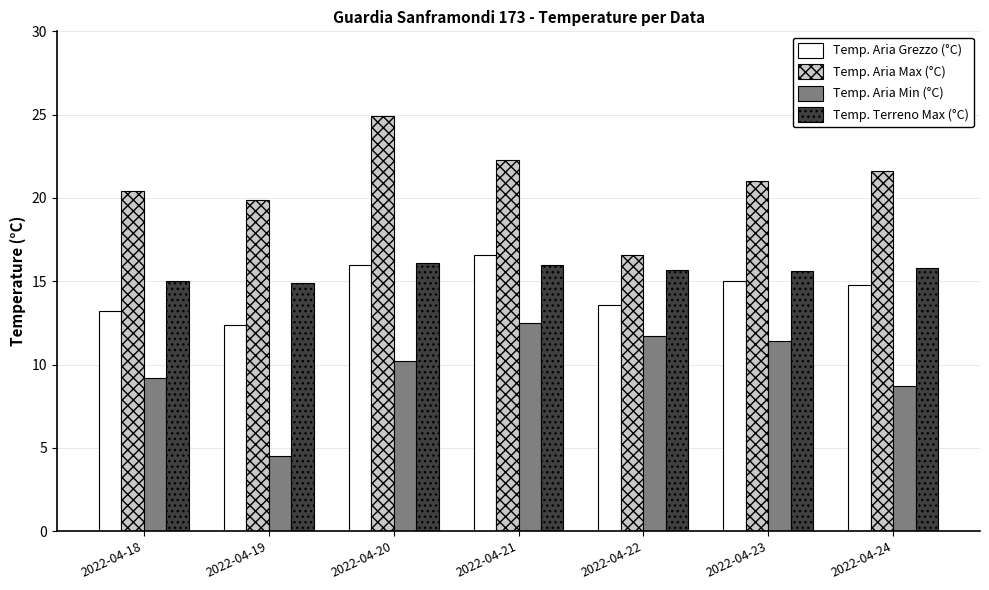

What is the minimum value for Temp. Aria Max (°C)?

16.6